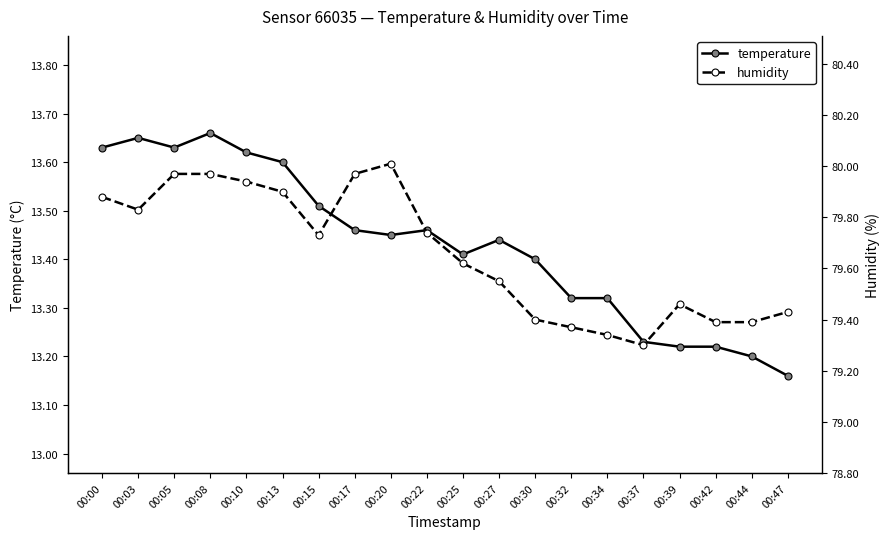

How many lines are shown in the chart?

2